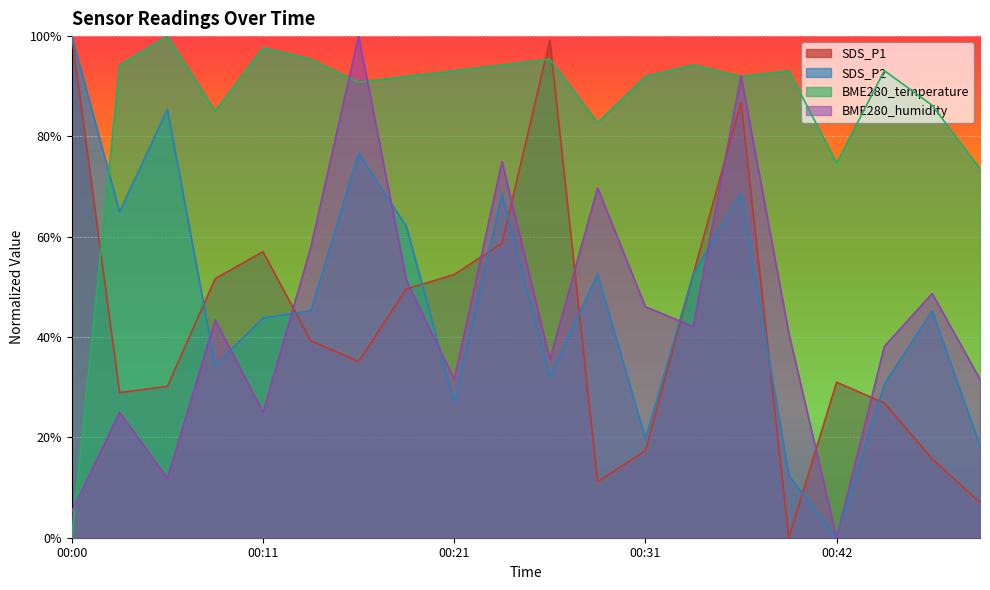

Is it true that SDS_P1 equals 0.3 at 00:44?

True